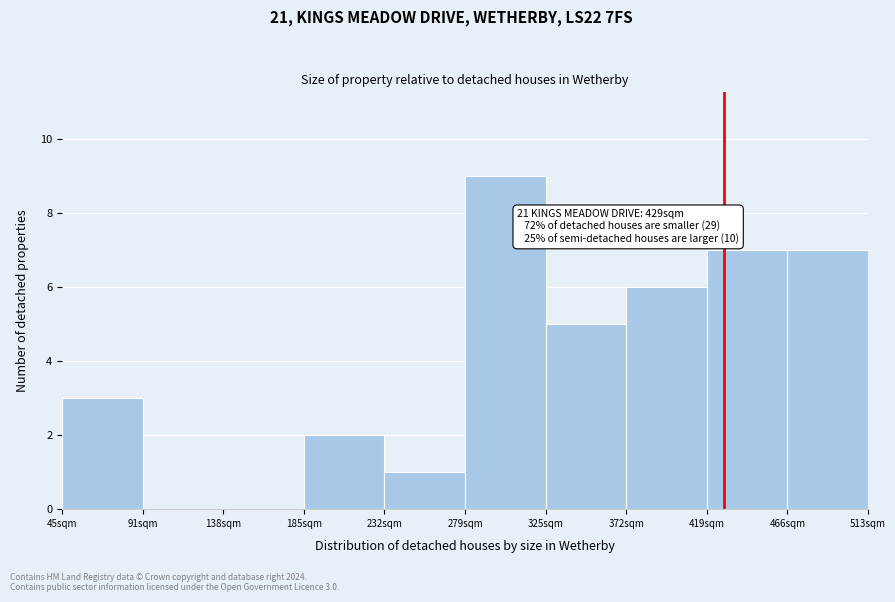

Which range on the x-axis has the tallest bar?

280 to 325